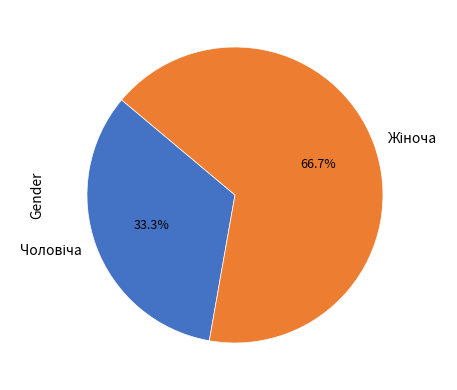

Is there a majority slice in this chart?

Yes